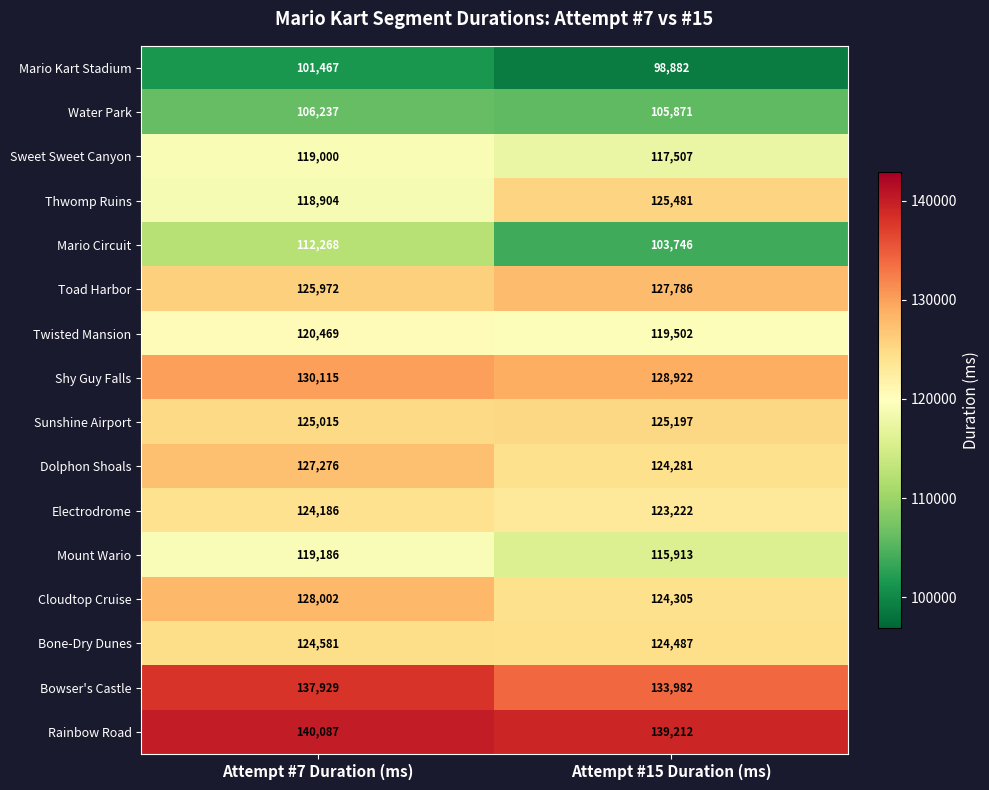

Rank the series by their maximum value, from lowest to highest.

Mario Kart Stadium, Water Park, Mario Circuit, Sweet Sweet Canyon, Mount Wario, Twisted Mansion, Electrodrome, Bone-Dry Dunes, Sunshine Airport, Thwomp Ruins, Dolphon Shoals, Toad Harbor, Cloudtop Cruise, Shy Guy Falls, Bowser's Castle, Rainbow Road